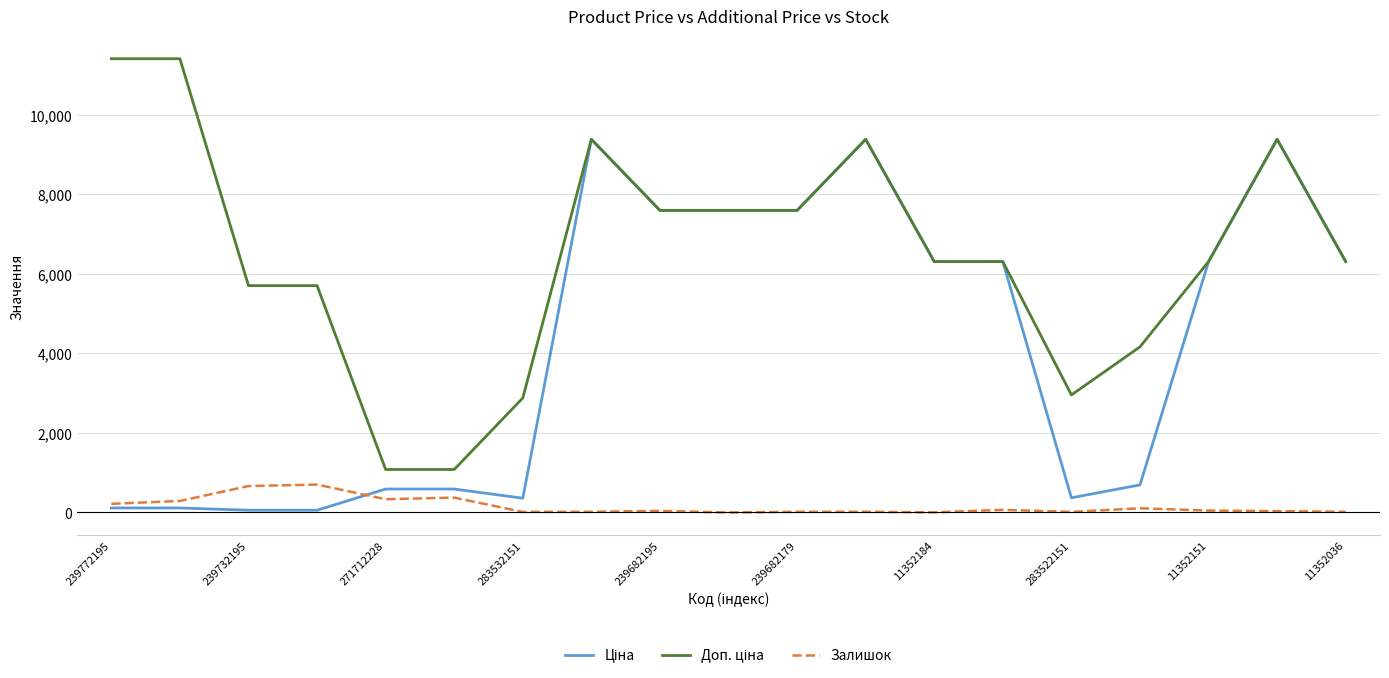

What is the greatest value displayed?

11410.0